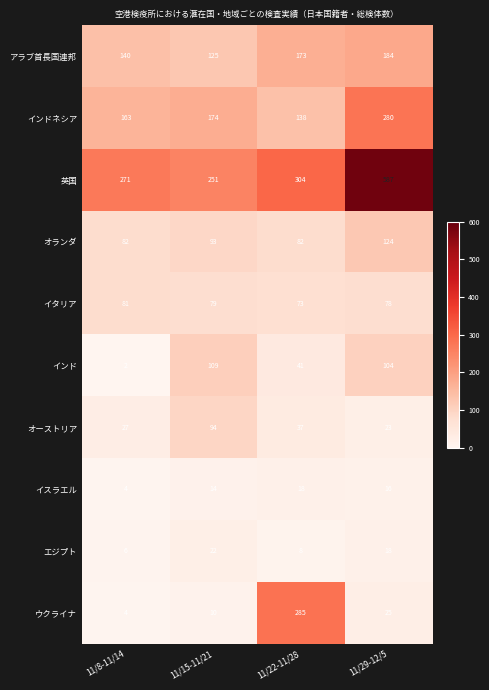

What is the spread (max minus min) of values at 11/29-12/5?

571